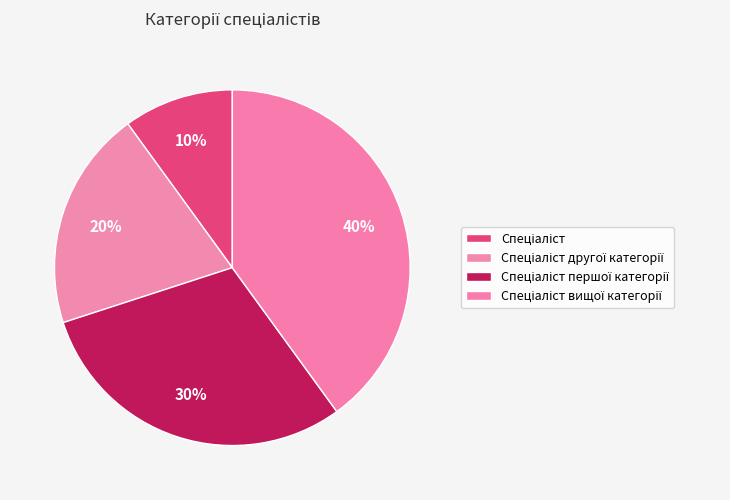

What is the total percentage of Спеціаліст другої категорії and Спеціаліст?

30.0%